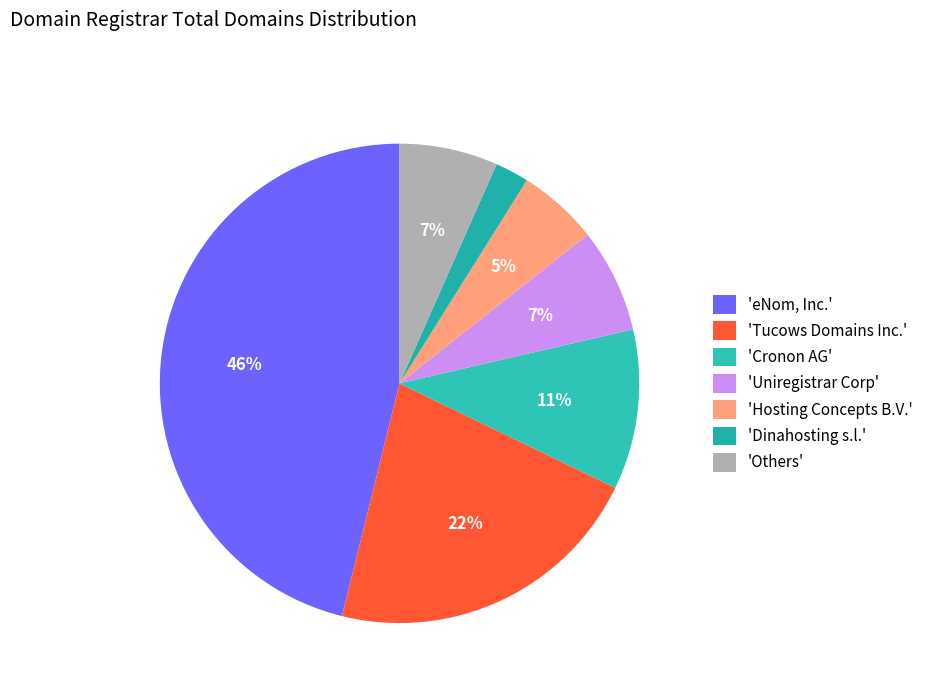

To the nearest percent, what is the difference between the largest and smallest slice percentages?

44%